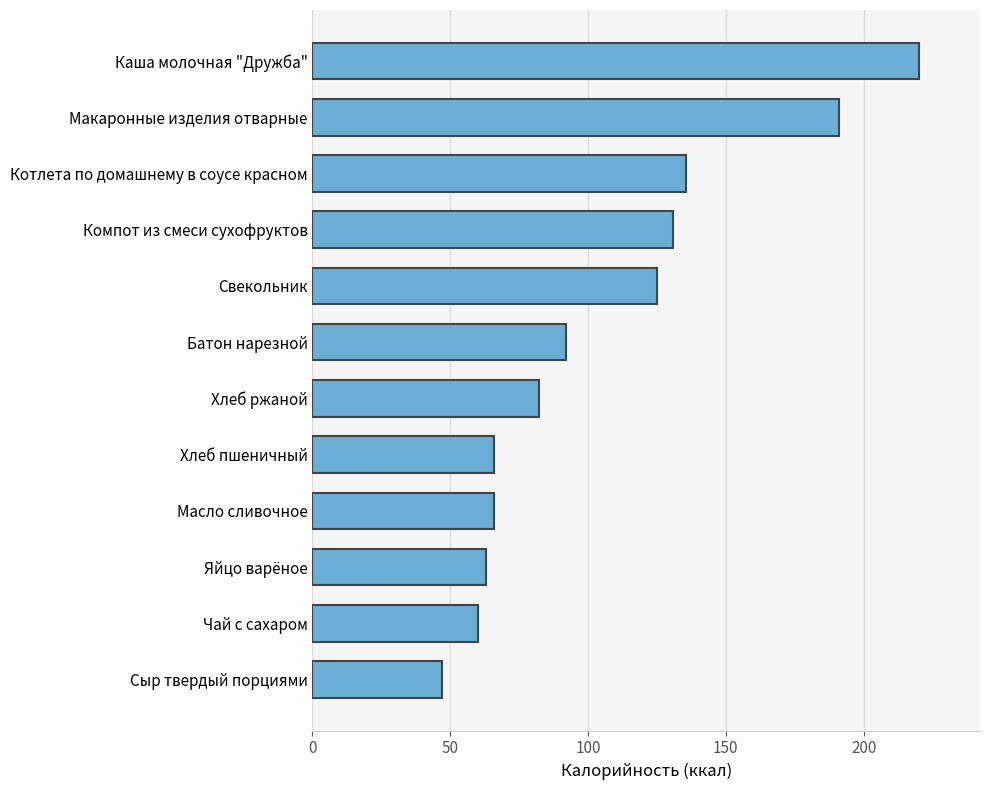

Approximately how many times larger is the value at Компот из смеси сухофруктов compared to Батон нарезной?

1.4